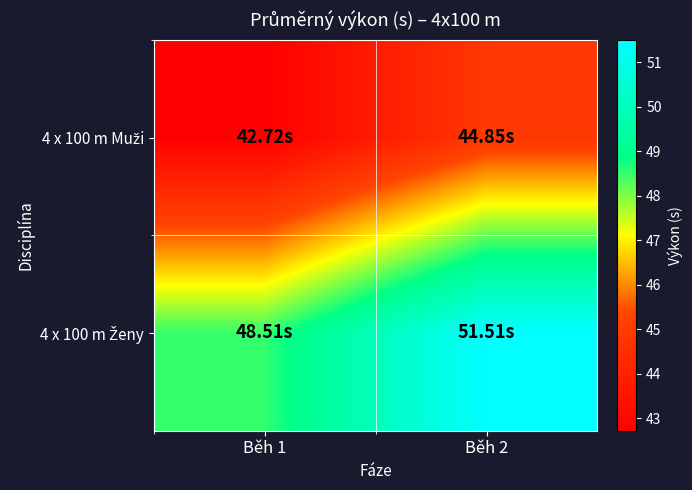

What is the minimum value shown in the chart?

42.7